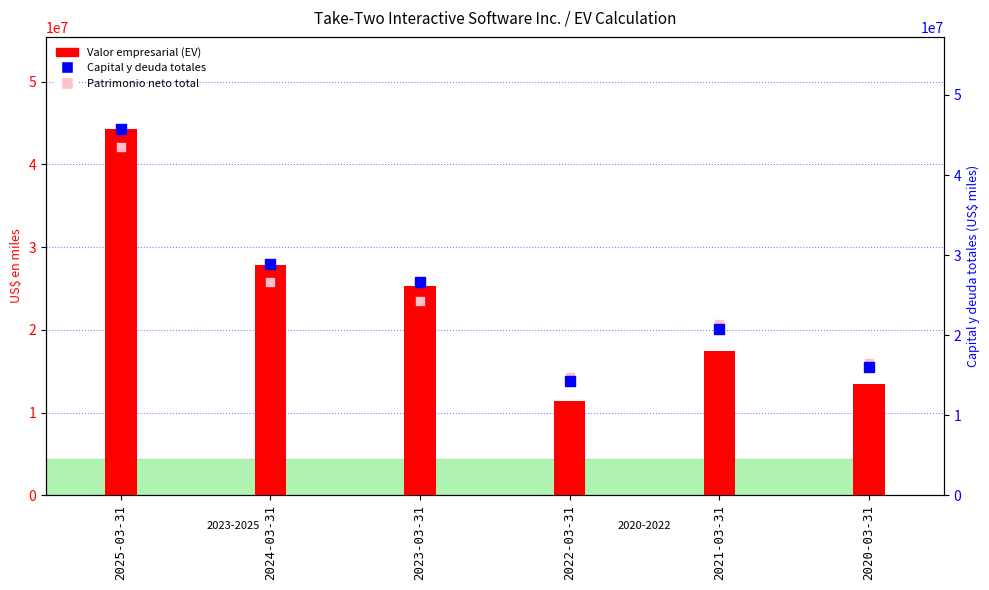

Which series has the largest Y range (max minus min)?

Valor empresarial (EV)